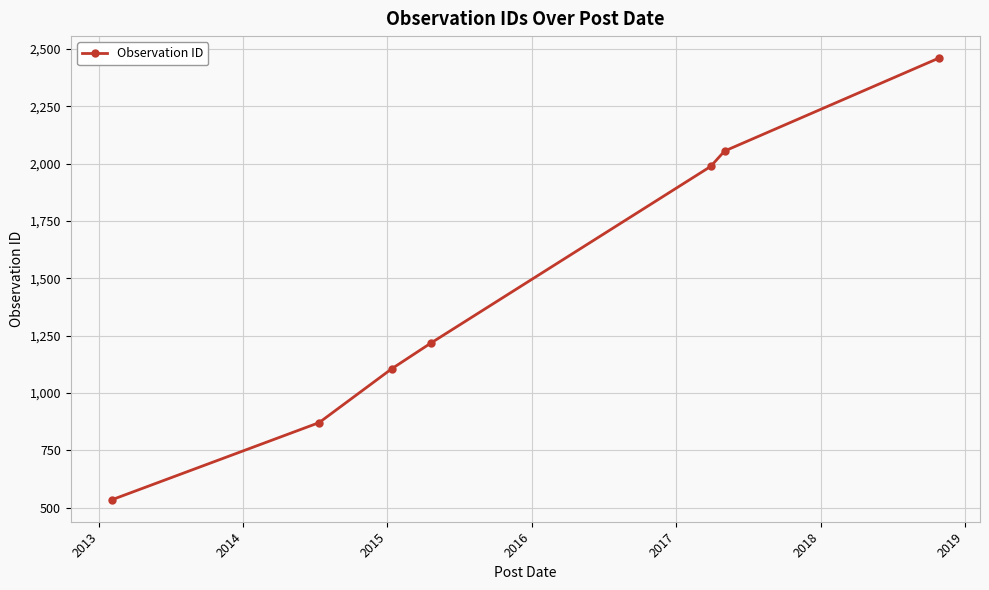

What is the maximum value shown in the chart?

2460